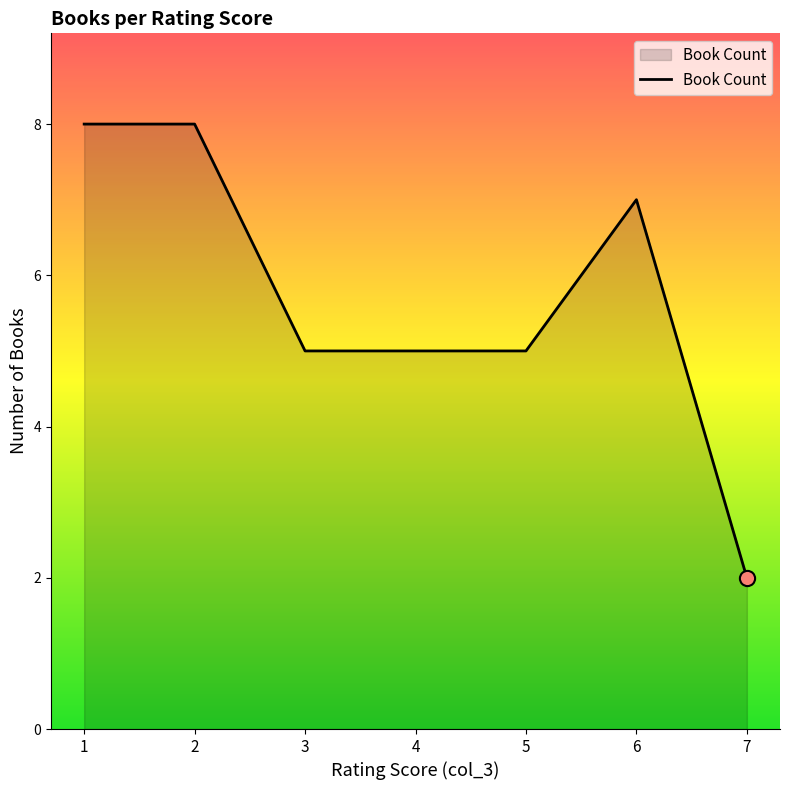

What is the ratio of the value at 2 to the value at 5?

1.6